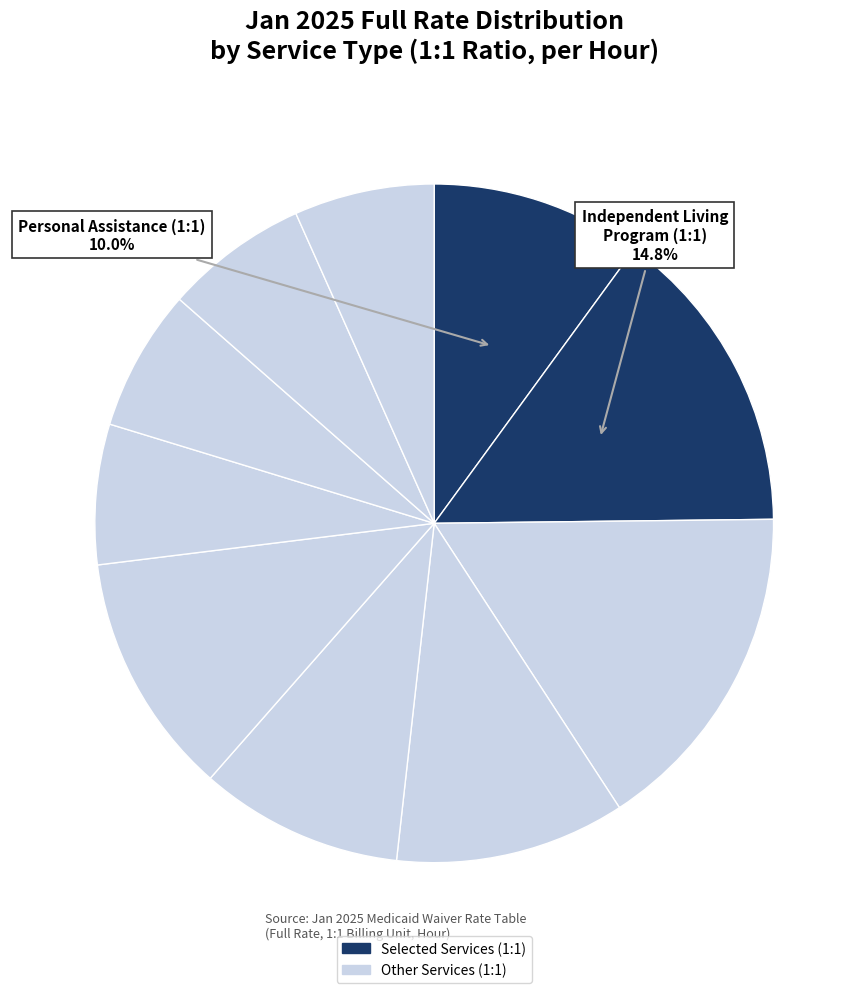

What is the smallest slice in the pie chart?

Participant-Directed Personal Assistance (1:1)